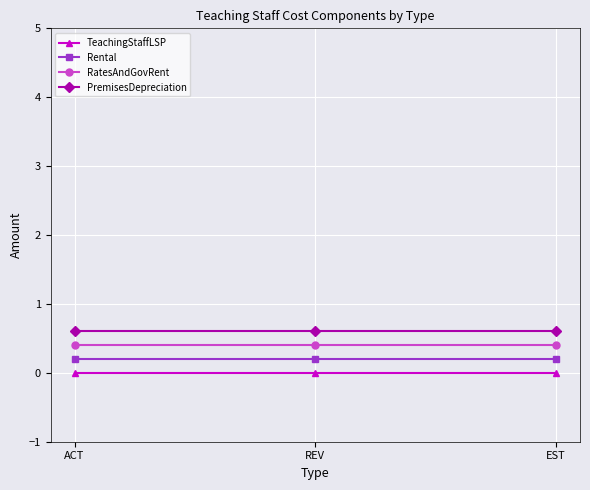

List the series in order of their peak value, highest first.

PremisesDepreciation, RatesAndGovRent, Rental, TeachingStaffLSP